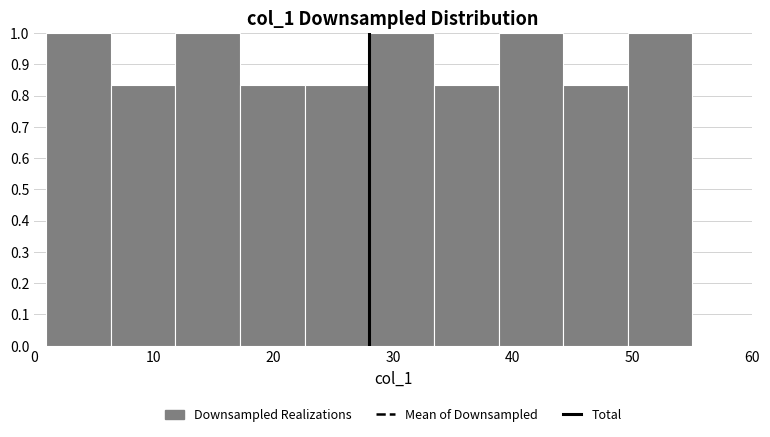

Reading left to right, transcribe this chart: for each bar, give the range it covers on the x-axis and its height. Neither the bar edges nor the heights are printed on the chart, so give them approximately, as read against the axes.

1.0 to 6.4: 1.00
6.4 to 11.8: 0.83
11.8 to 17.2: 1.00
17.2 to 22.6: 0.83
22.6 to 28.0: 0.83
28.0 to 33.4: 1.00
33.4 to 38.8: 0.83
38.8 to 44.2: 1.00
44.2 to 49.6: 0.83
49.6 to 55.0: 1.00